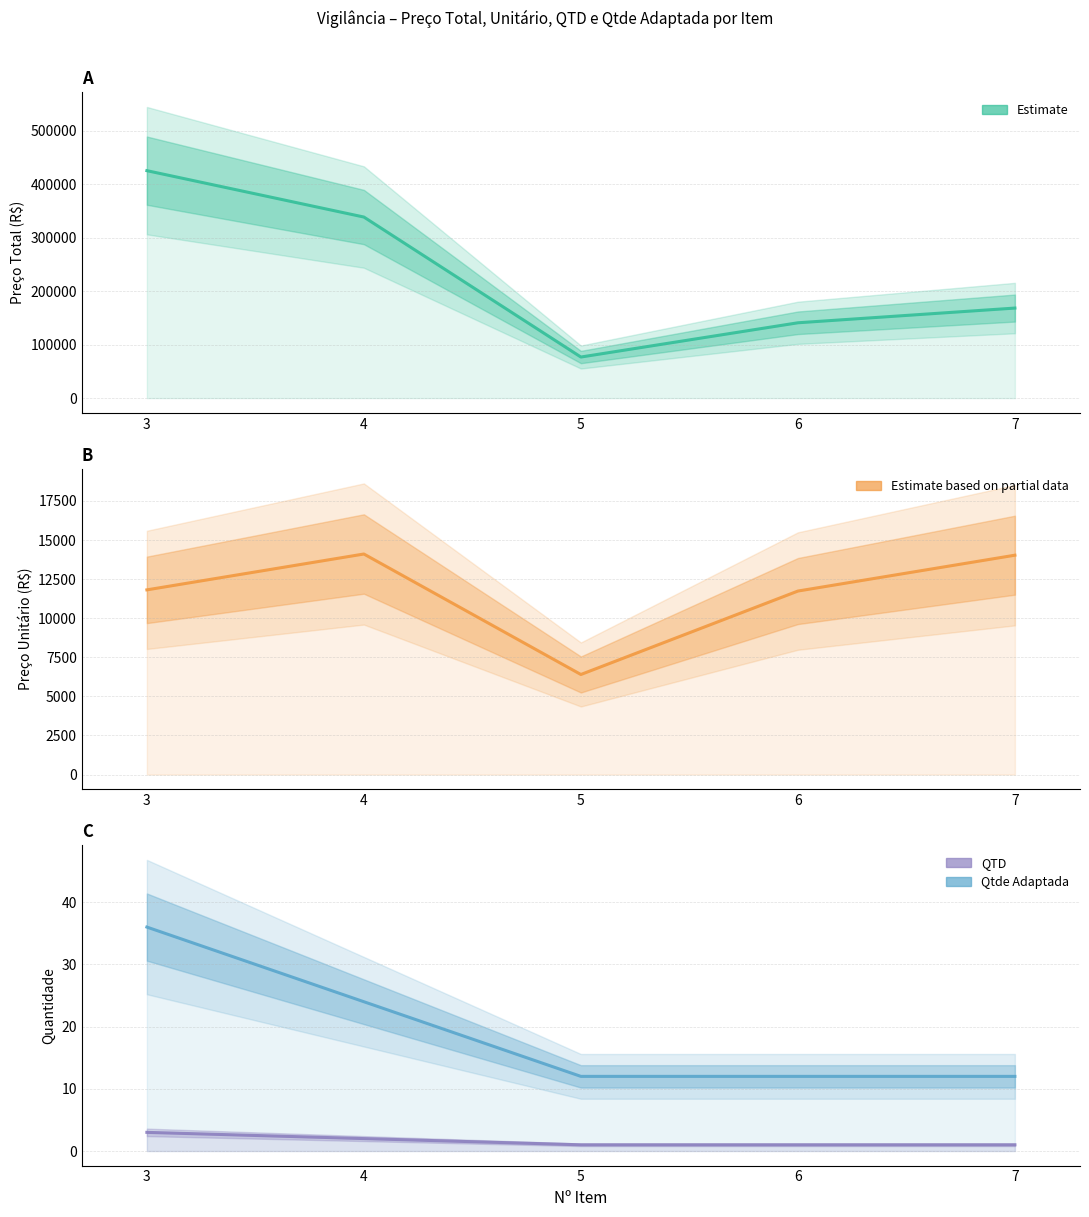

What is the value of the QTD point at the 1st from the left?

3.0